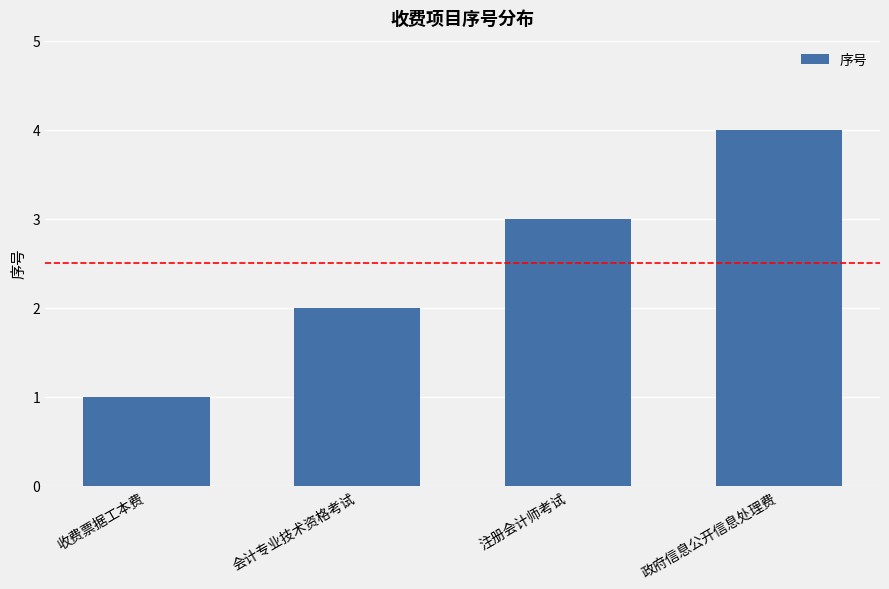

How many data points does each series have?

4